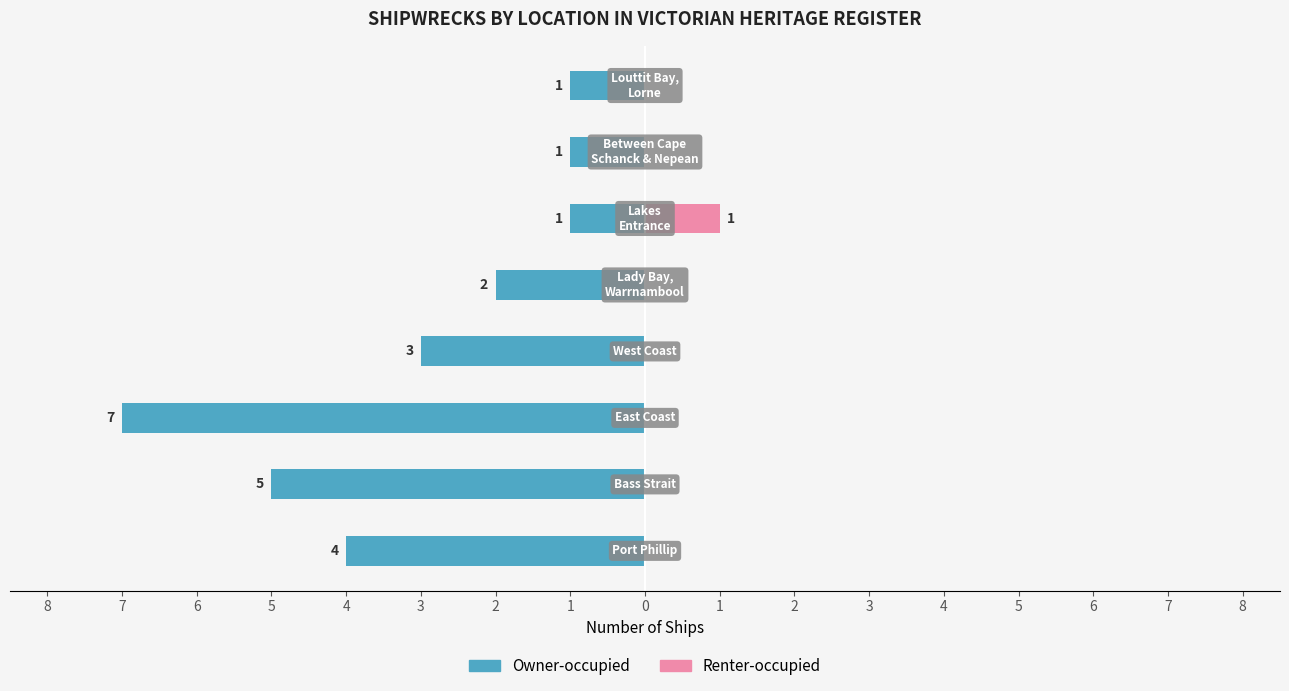

What are all the series names shown in the legend?

Owner-occupied, Renter-occupied